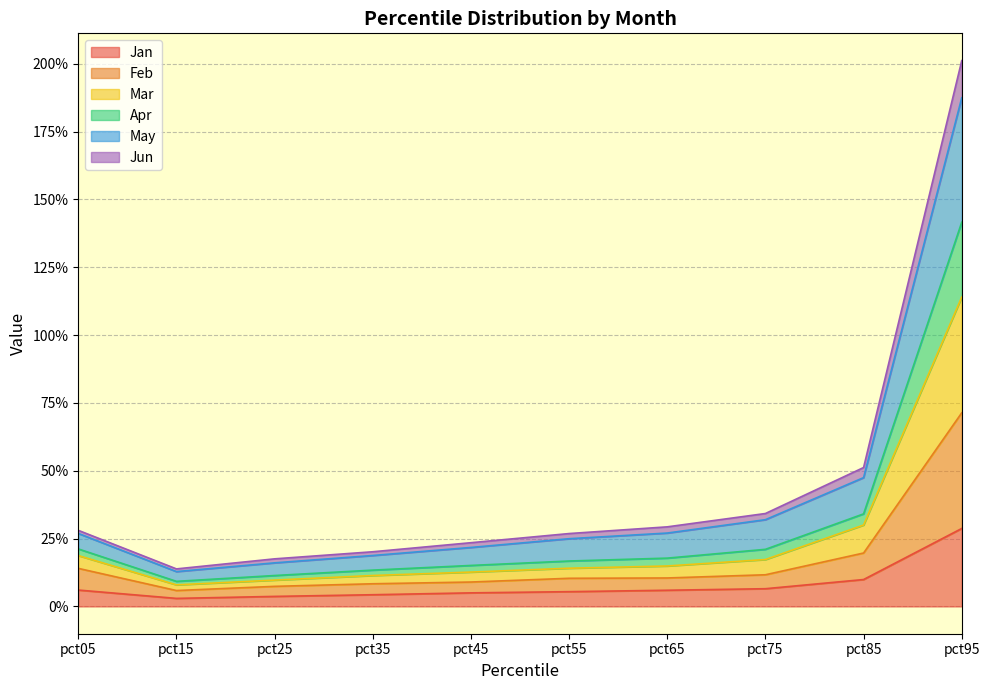

True or false: Apr and Jun intersect in this chart.

False